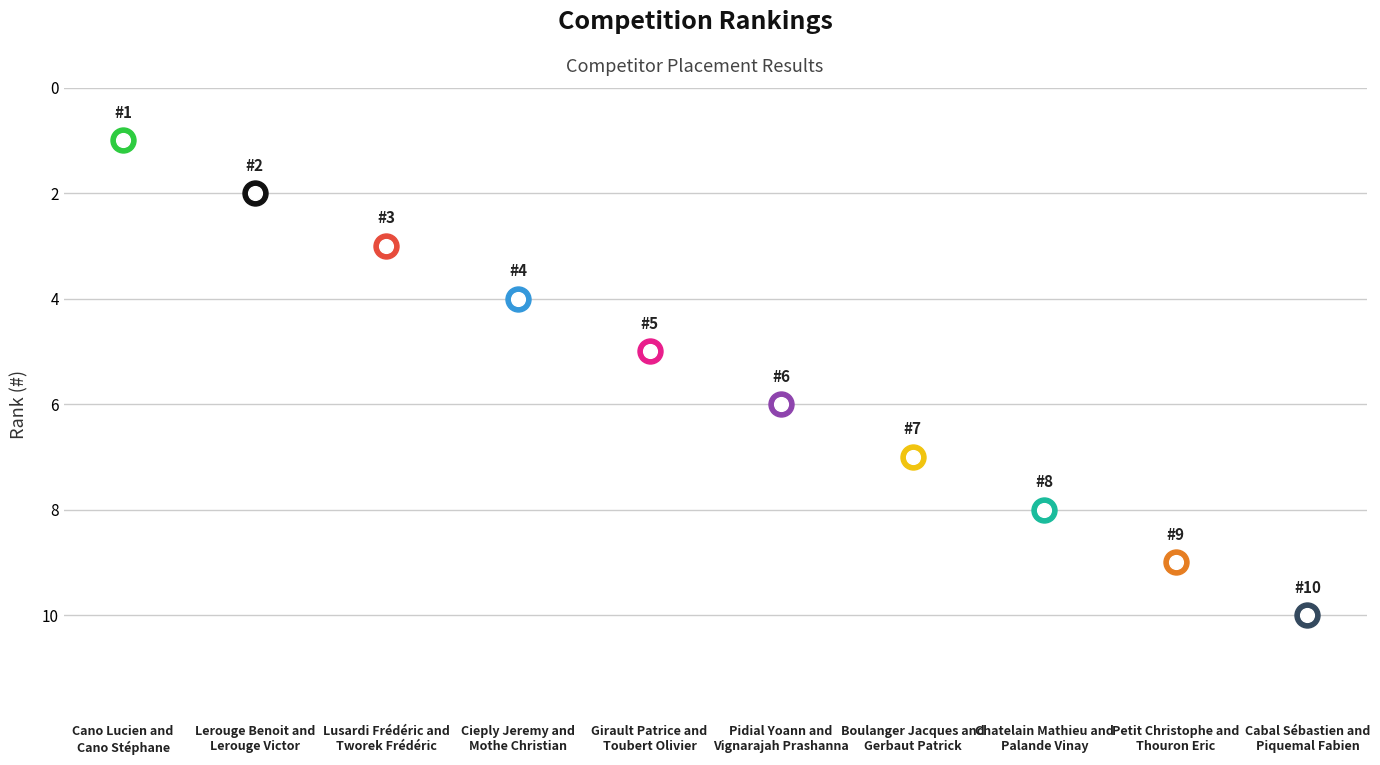

What is the ratio of the value at Boulanger Jacques and
Gerbaut Patrick to the value at Cabal Sébastien and
Piquemal Fabien?

0.7